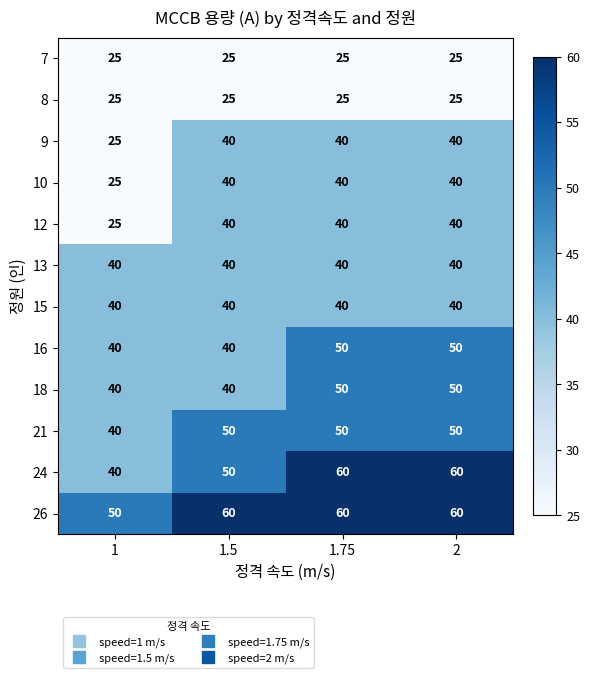

What is the difference between the highest and lowest values at 2?

35